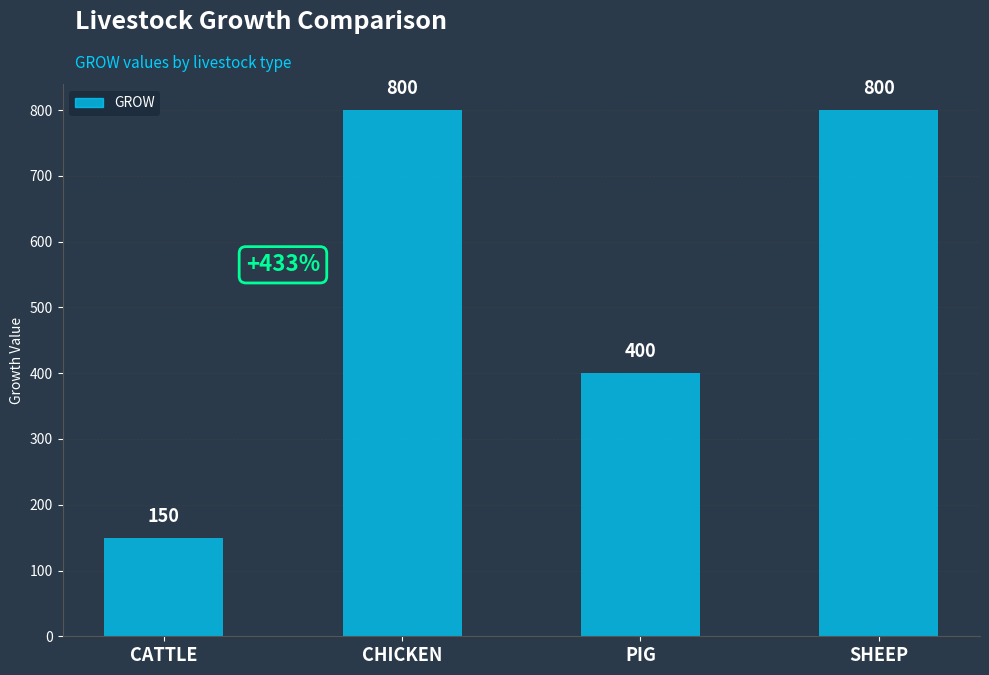

Is it true that the value at CHICKEN is 800?

True